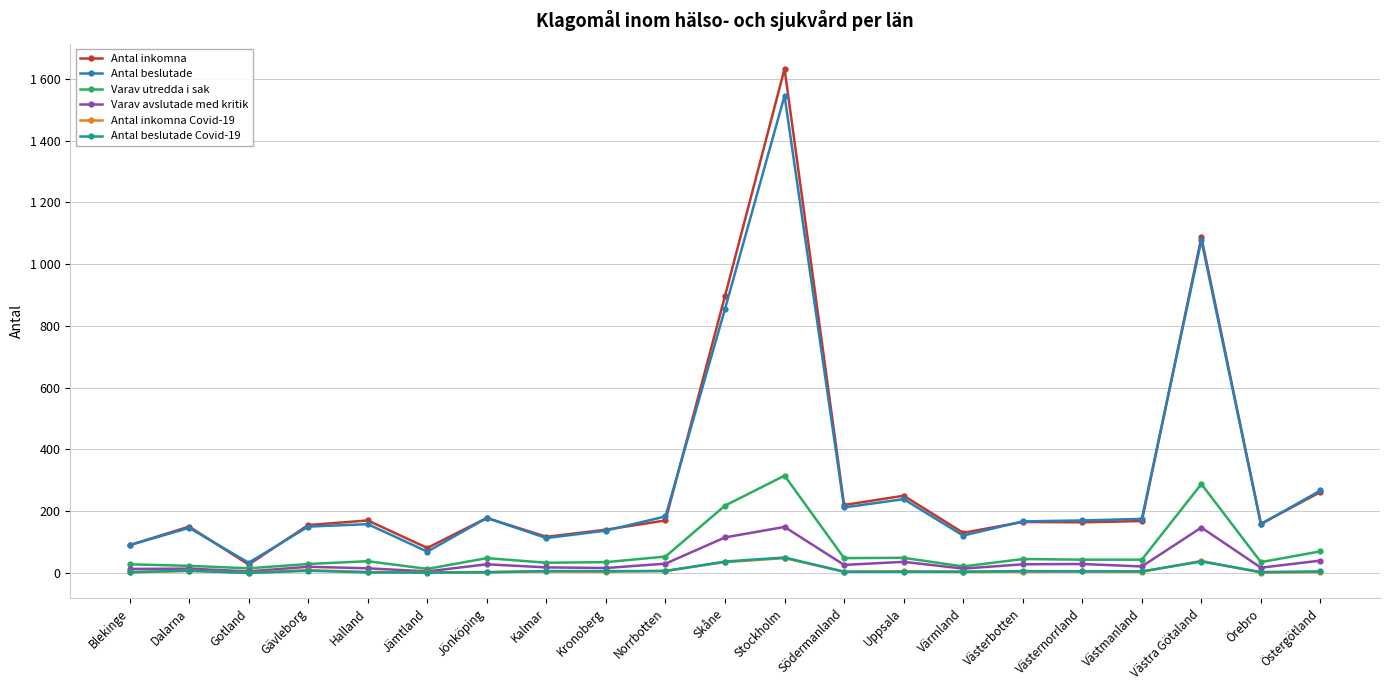

In Antal beslutade, how many points are higher than both neighbors (excluding endpoints)?

6